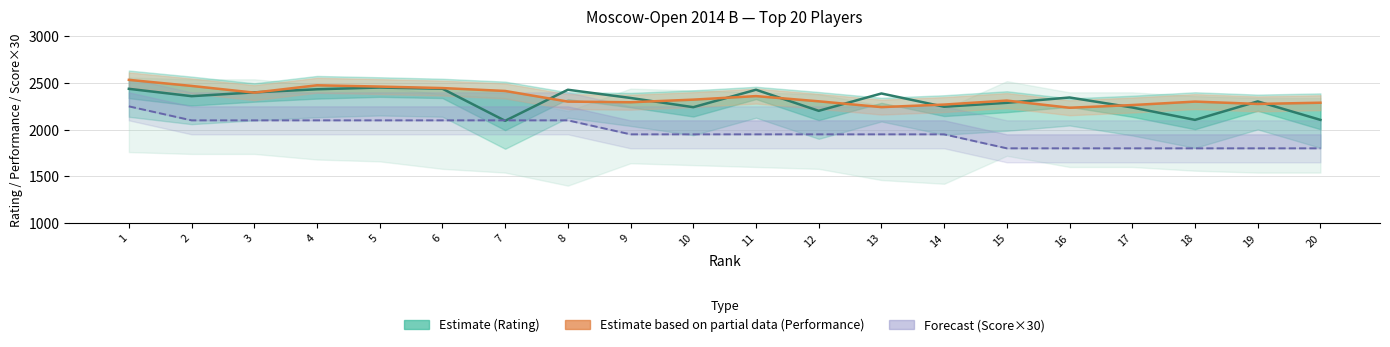

What is the difference between the second highest and minimum values in the Score × 30 (Forecast) series?

300